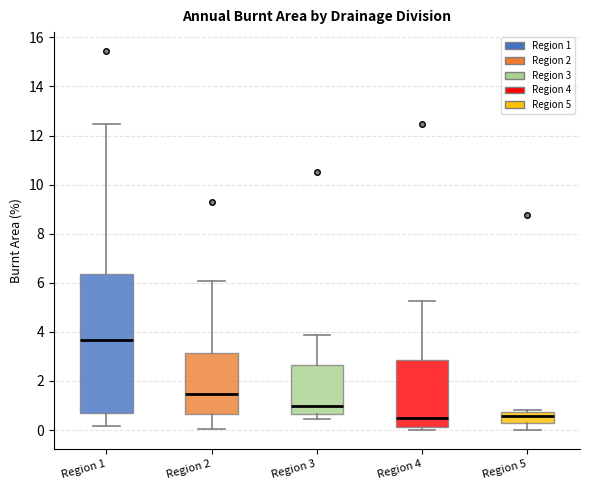

Which box has the highest median line?

Region 1